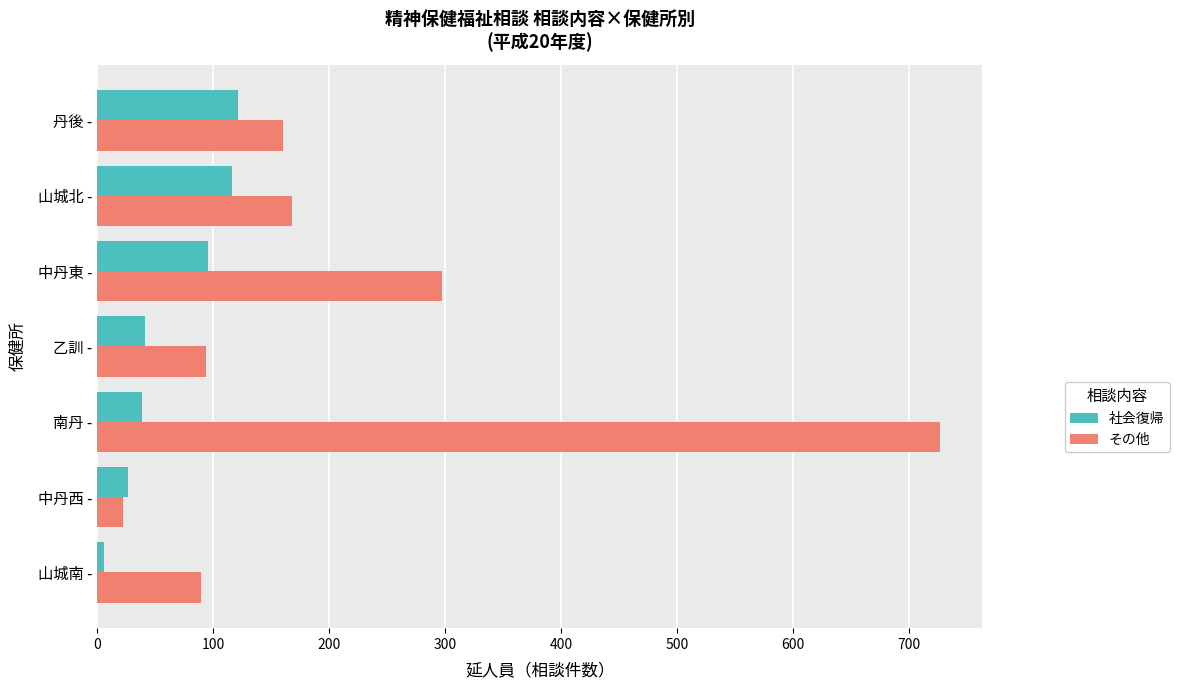

At which label is 社会復帰 closest to 63?

乙訓 -